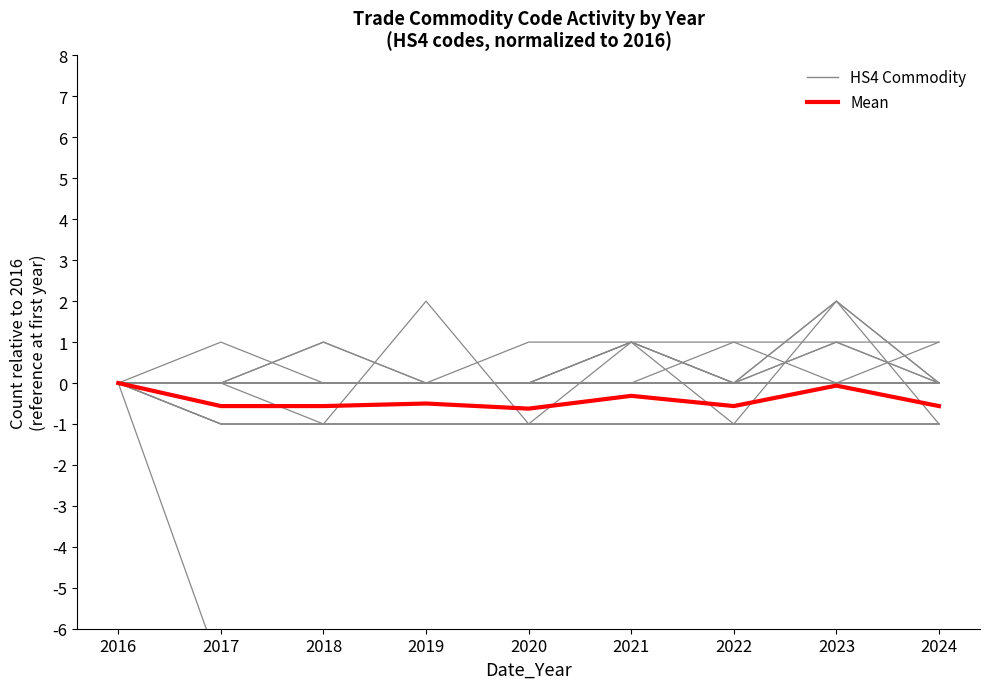

The value of Mean at 2022 is -0.6. True or false?

True